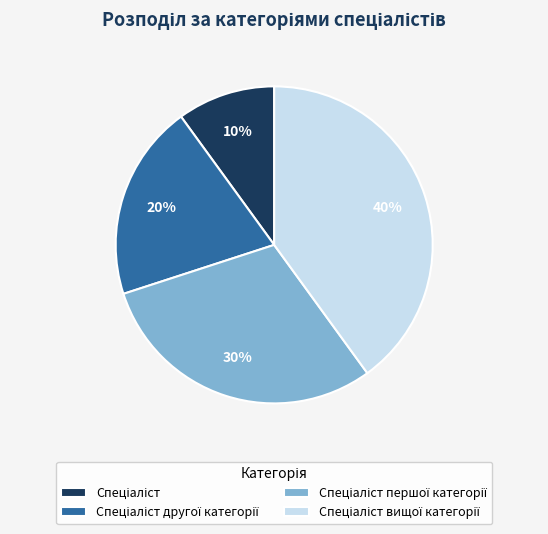

To the nearest percent, what is the difference between the largest and smallest slice percentages?

30%